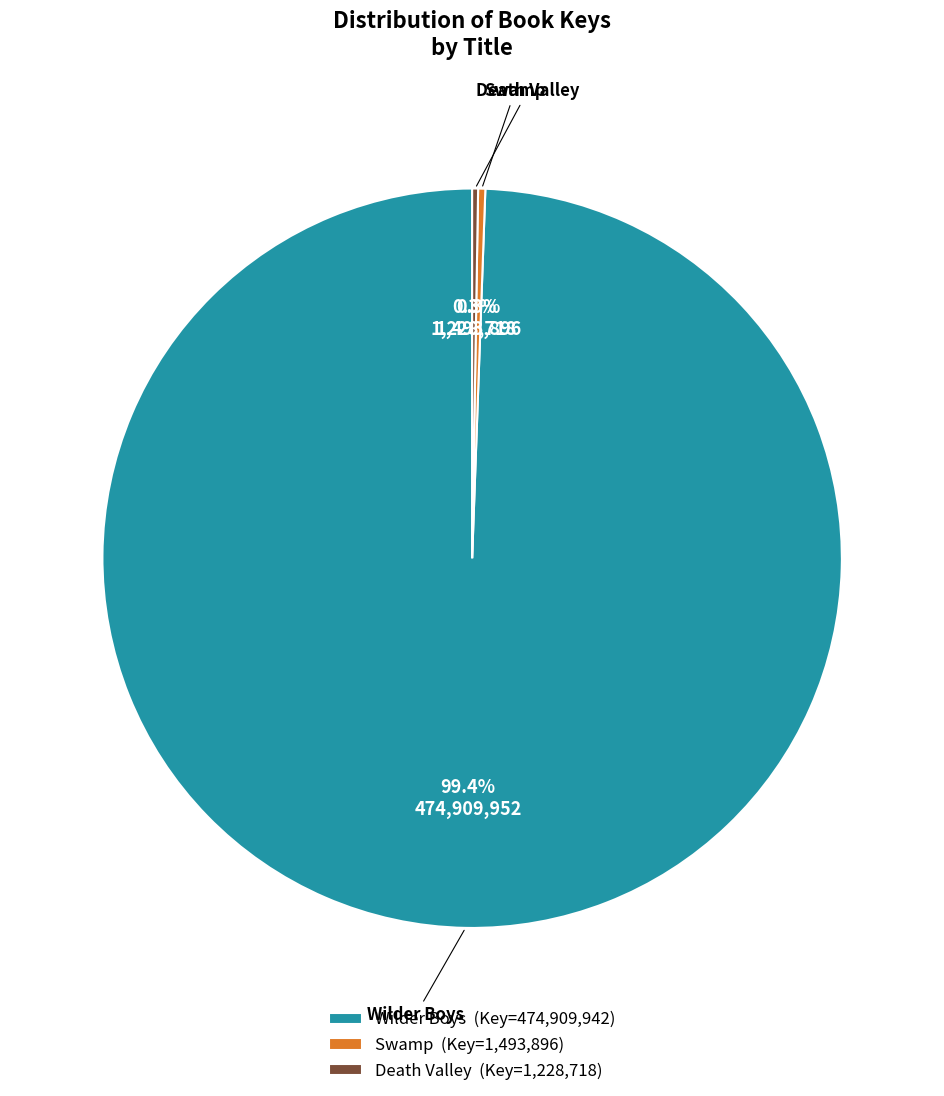

What is the majority slice?

Wilder Boys